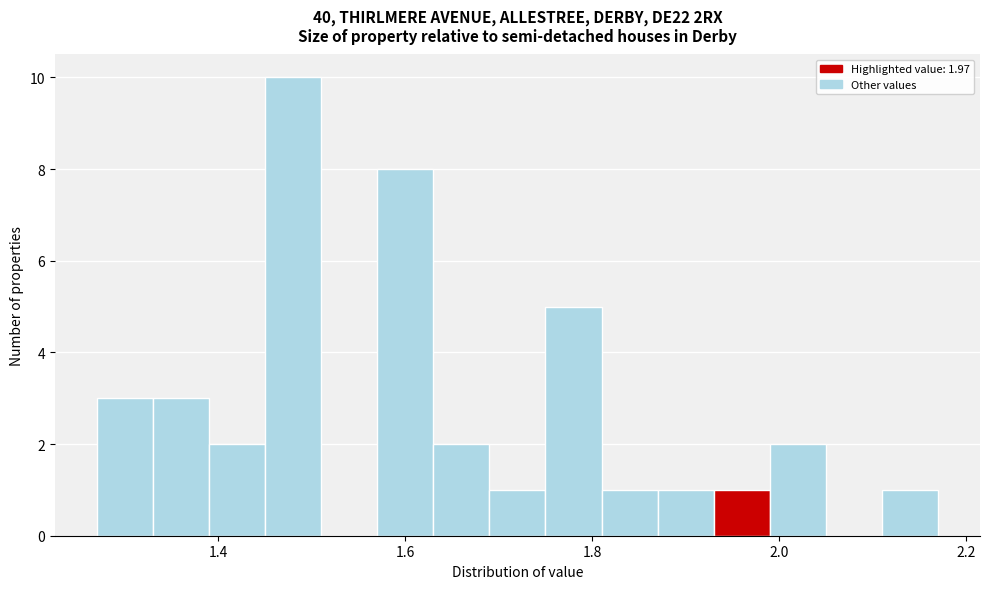

Around what value on the x-axis is the tallest bar? Give the approximate position of its centre, as read against the axis.

1.48